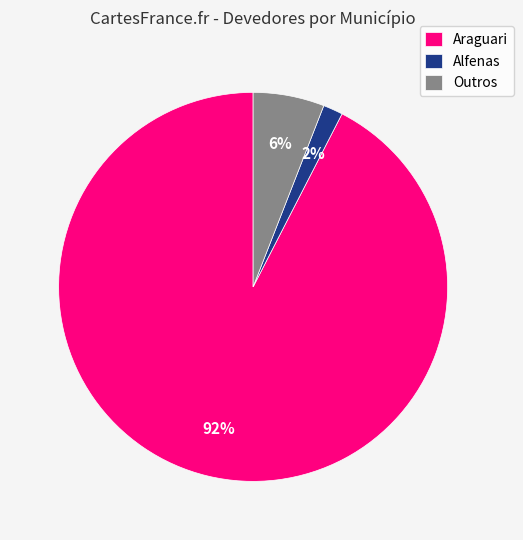

Combined, do Alfenas and Outros account for over 50%?

No